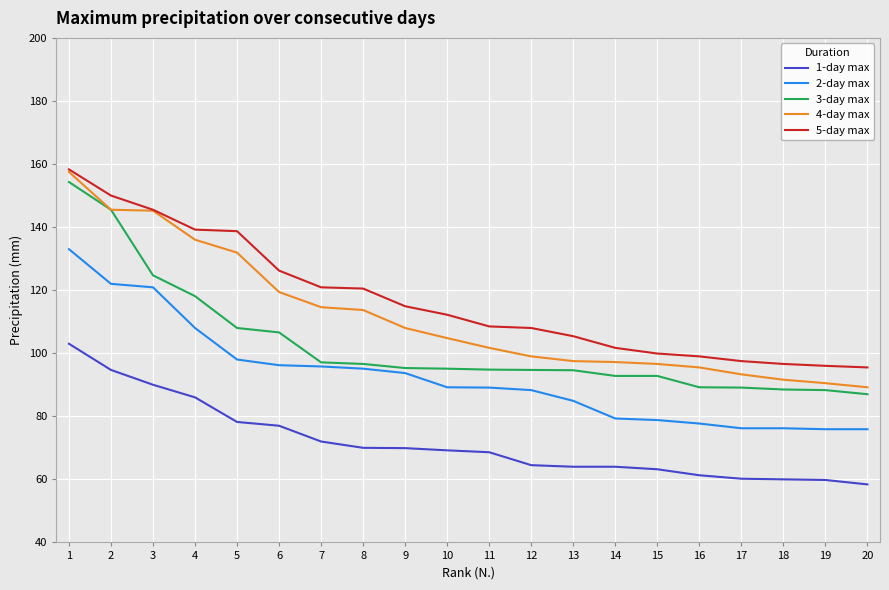

What are all the series names shown in the legend?

1-day max, 2-day max, 3-day max, 4-day max, 5-day max